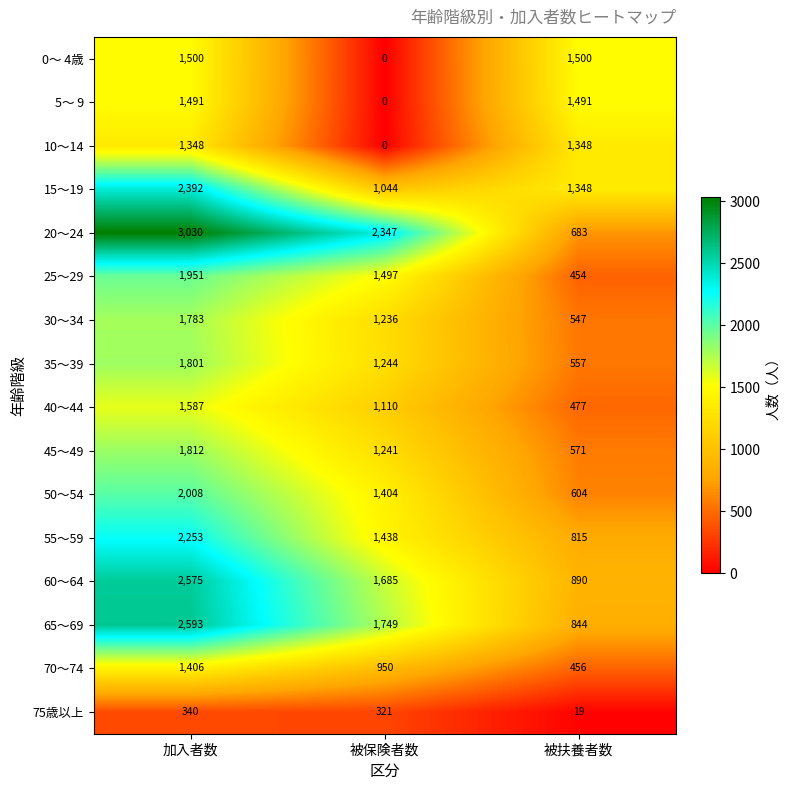

What is the difference between the maximum and minimum values in the 65～69 series?

1749